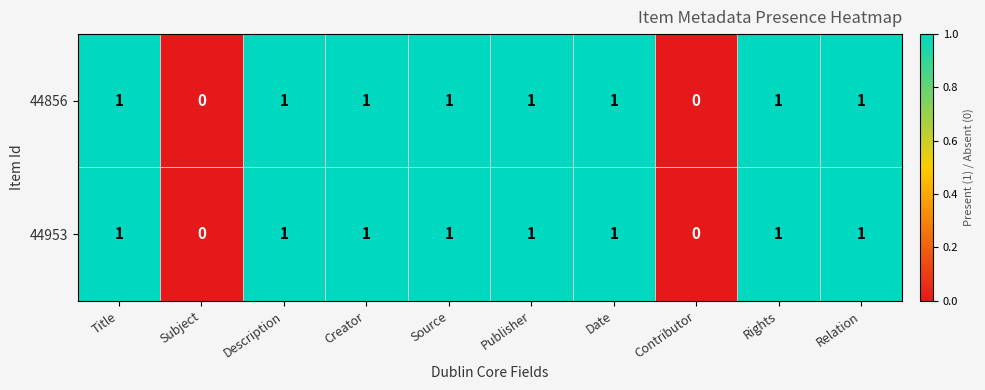

Count the 44953 values in the range 1 to 2.

8